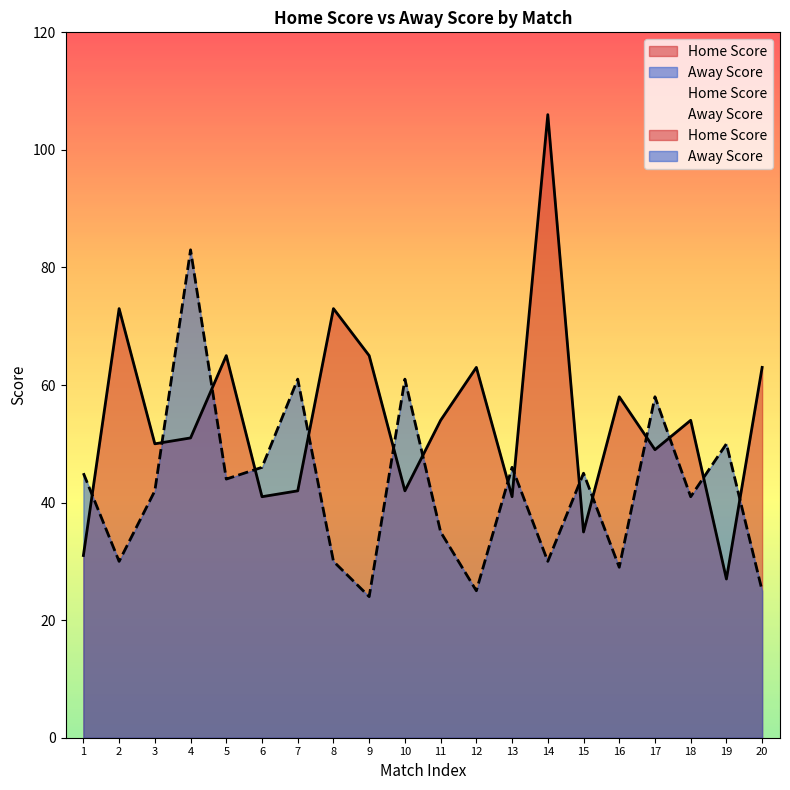

What value does the Home Score series have at 9?

65